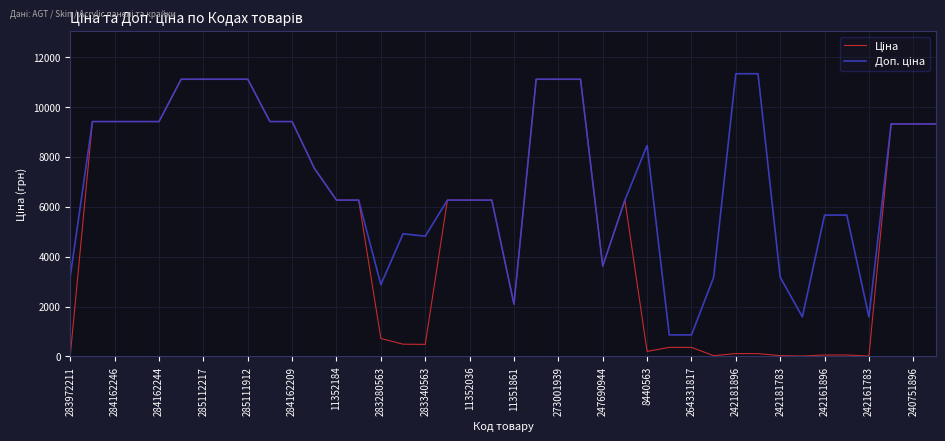

True or false: Доп. ціна and Ціна intersect in this chart.

False